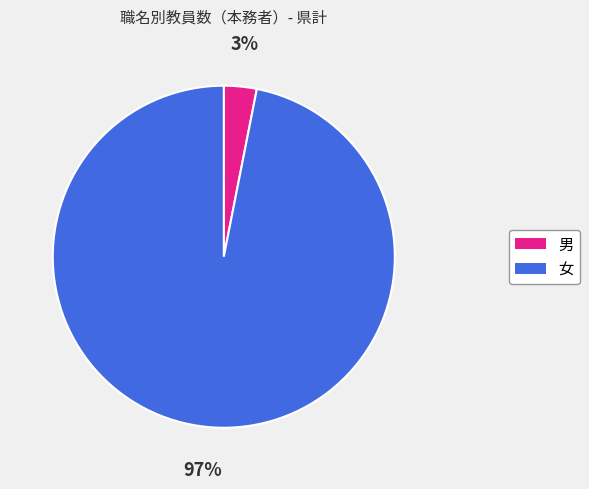

Which has a higher value, 女 or 男?

女